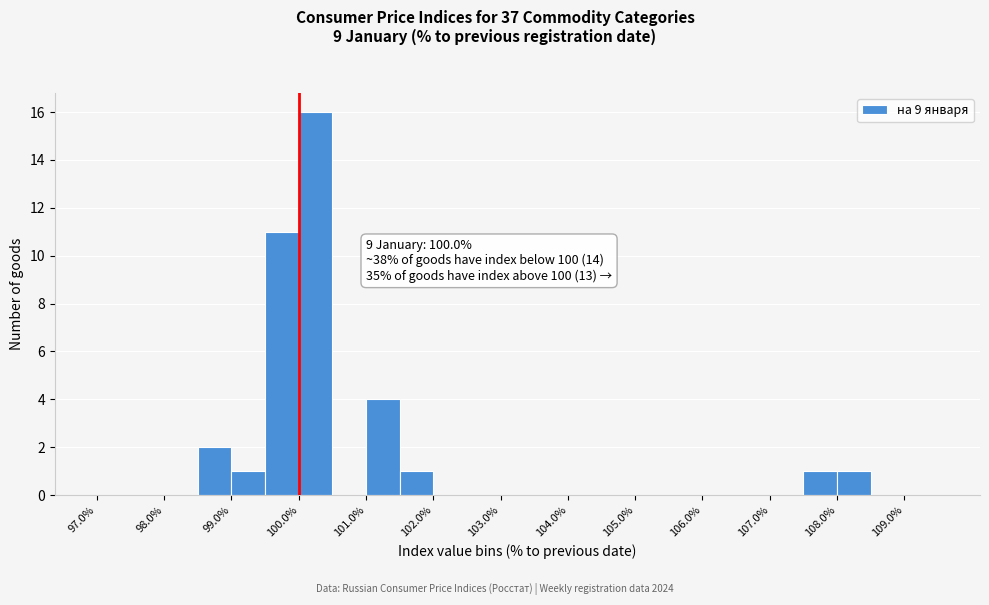

Over which range of the x-axis is the bar tallest?

100.0 to 100.5